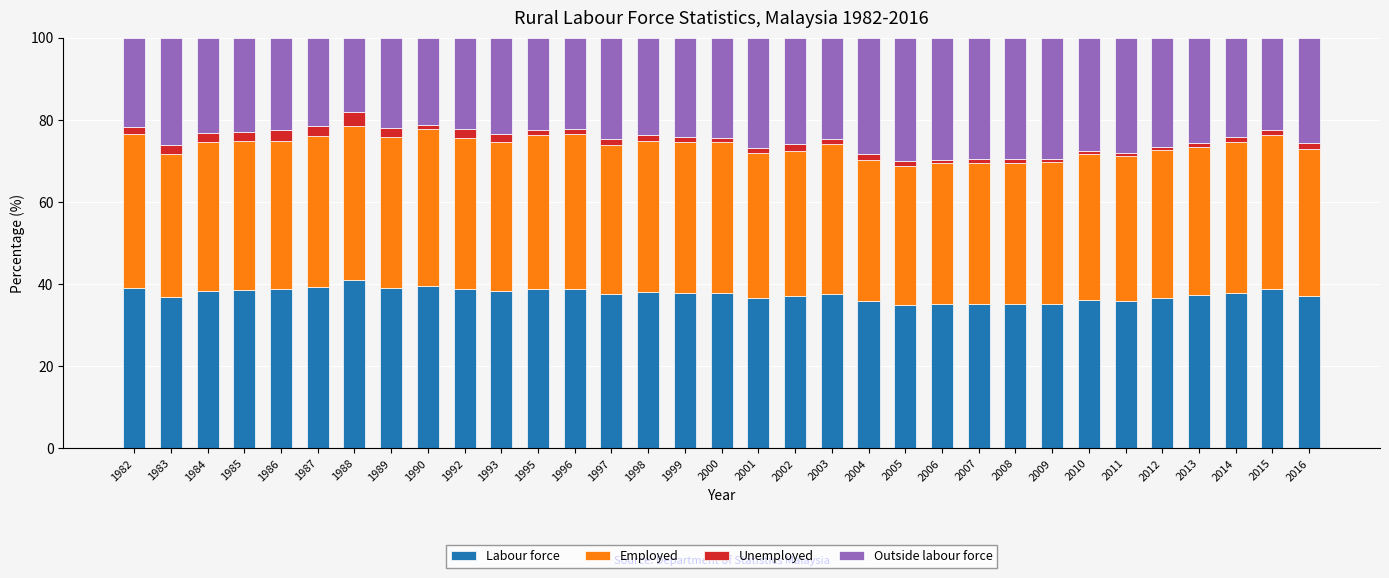

What is the total value across all series at 2003?

100.0